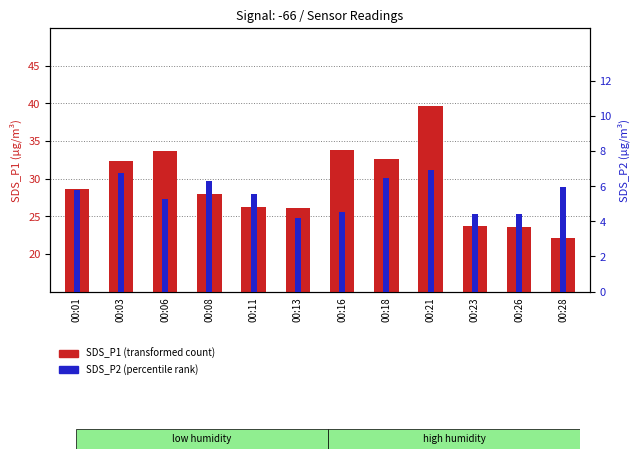

At 00:08, list the series in order from smallest to largest.

SDS_P2 (percentile rank), SDS_P1 (transformed count)